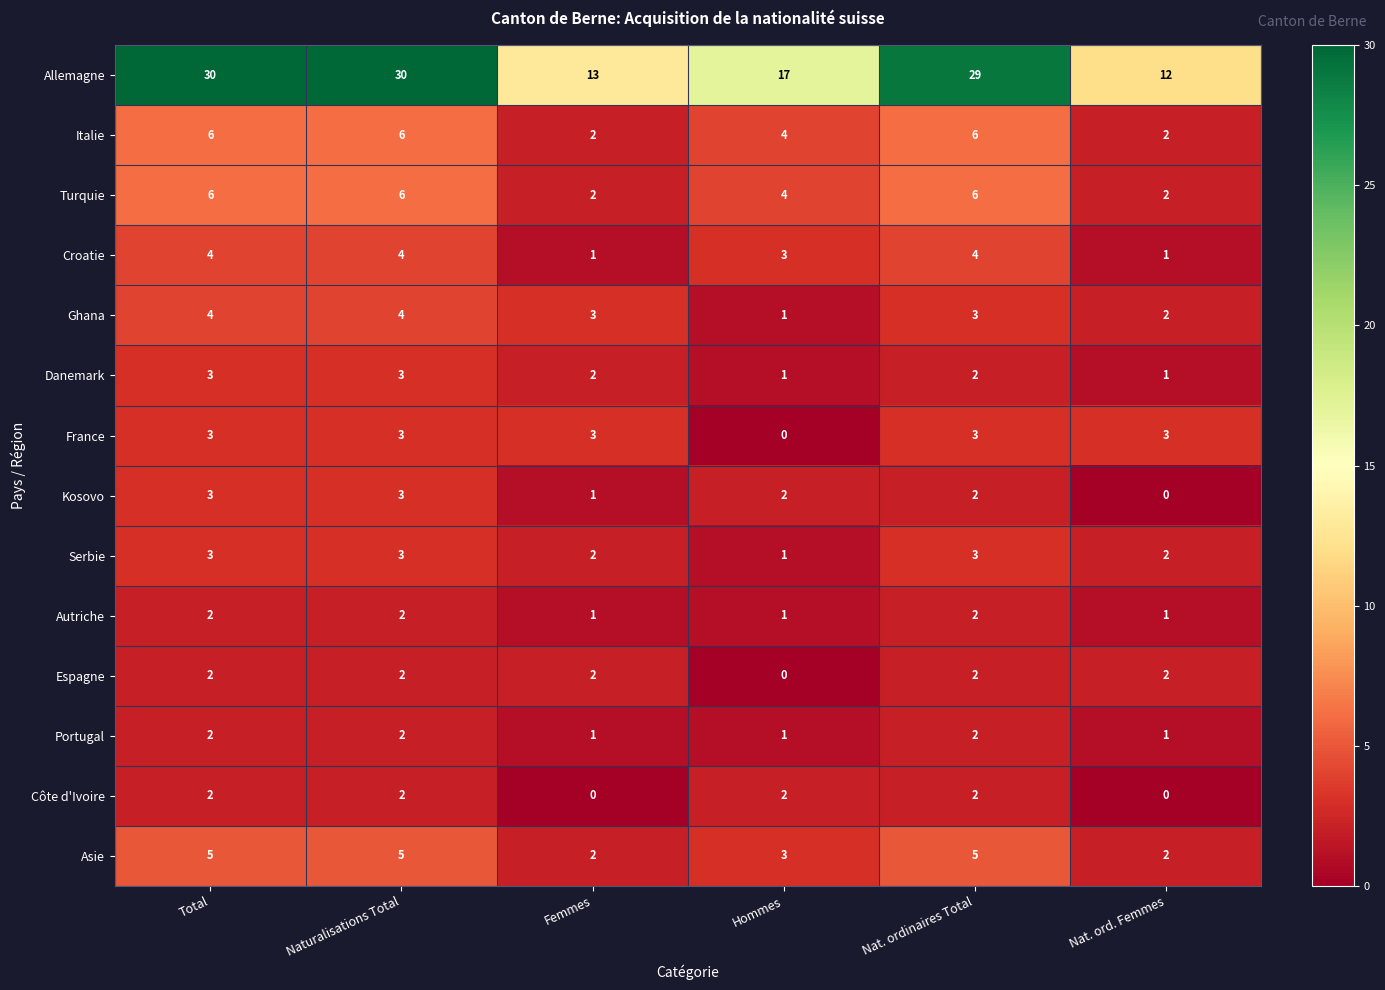

What is the maximum value shown in the chart?

30